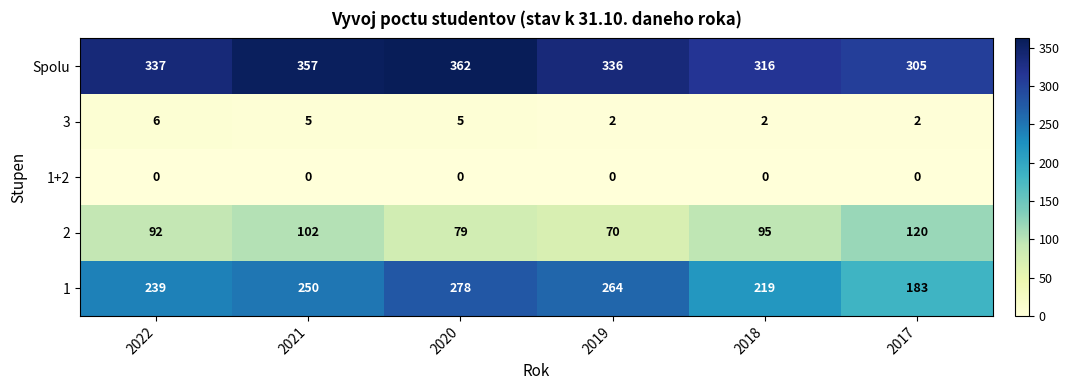

How many data points in 1 are less than 250?

3